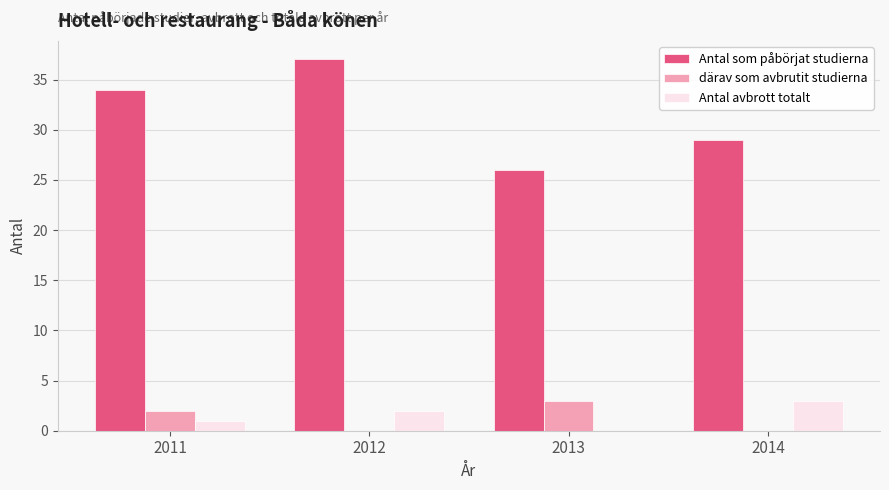

Are the bars horizontal?

No